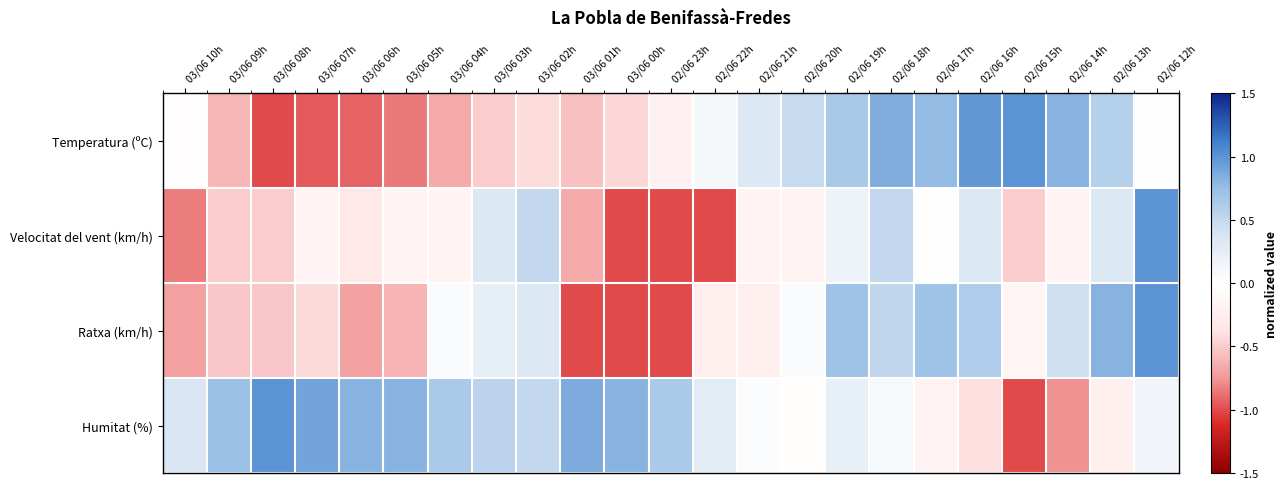

Reading left to right, list all the values displayed in this chart.

Temperatura (ºC): 03/06 10h=-0.0	03/06 09h=-0.6	03/06 08h=-1.0	03/06 07h=-1.0	03/06 06h=-0.9	03/06 05h=-0.9	03/06 04h=-0.7	03/06 03h=-0.5	03/06 02h=-0.4	03/06 01h=-0.6	03/06 00h=-0.4	02/06 23h=-0.2	02/06 22h=0.1	02/06 21h=0.3	02/06 20h=0.5	02/06 19h=0.6	02/06 18h=0.9	02/06 17h=0.8	02/06 16h=1.0	02/06 15h=1.0	02/06 14h=0.8	02/06 13h=0.6	02/06 12h=0.0
Velocitat del vent (km/h): 03/06 10h=-0.8	03/06 09h=-0.5	03/06 08h=-0.5	03/06 07h=-0.2	03/06 06h=-0.3	03/06 05h=-0.2	03/06 04h=-0.2	03/06 03h=0.3	03/06 02h=0.5	03/06 01h=-0.7	03/06 00h=-1.0	02/06 23h=-1.0	02/06 22h=-1.0	02/06 21h=-0.2	02/06 20h=-0.2	02/06 19h=0.2	02/06 18h=0.5	02/06 17h=0.0	02/06 16h=0.3	02/06 15h=-0.5	02/06 14h=-0.2	02/06 13h=0.3	02/06 12h=1.0
Ratxa (km/h): 03/06 10h=-0.7	03/06 09h=-0.5	03/06 08h=-0.5	03/06 07h=-0.4	03/06 06h=-0.7	03/06 05h=-0.6	03/06 04h=0.0	03/06 03h=0.2	03/06 02h=0.3	03/06 01h=-1.0	03/06 00h=-1.0	02/06 23h=-1.0	02/06 22h=-0.2	02/06 21h=-0.2	02/06 20h=0.0	02/06 19h=0.7	02/06 18h=0.5	02/06 17h=0.7	02/06 16h=0.6	02/06 15h=-0.1	02/06 14h=0.4	02/06 13h=0.8	02/06 12h=1.0
Humitat (%): 03/06 10h=0.4	03/06 09h=0.7	03/06 08h=1.0	03/06 07h=0.9	03/06 06h=0.8	03/06 05h=0.8	03/06 04h=0.6	03/06 03h=0.5	03/06 02h=0.5	03/06 01h=0.9	03/06 00h=0.8	02/06 23h=0.6	02/06 22h=0.3	02/06 21h=0.0	02/06 20h=-0.0	02/06 19h=0.2	02/06 18h=0.1	02/06 17h=-0.2	02/06 16h=-0.4	02/06 15h=-1.0	02/06 14h=-0.8	02/06 13h=-0.2	02/06 12h=0.1